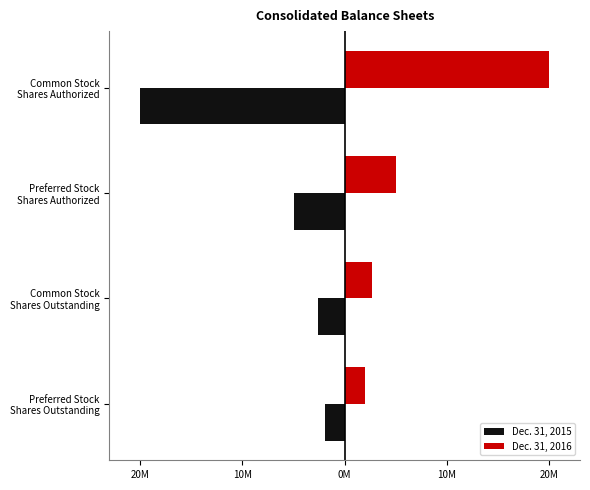

What are all the series names shown in the legend?

Dec. 31, 2015, Dec. 31, 2016